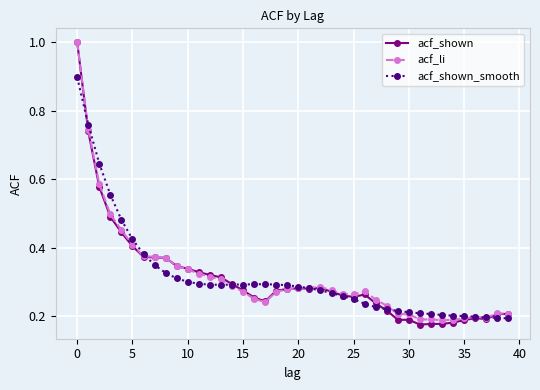

Which series has the largest range (max minus min)?

acf_shown